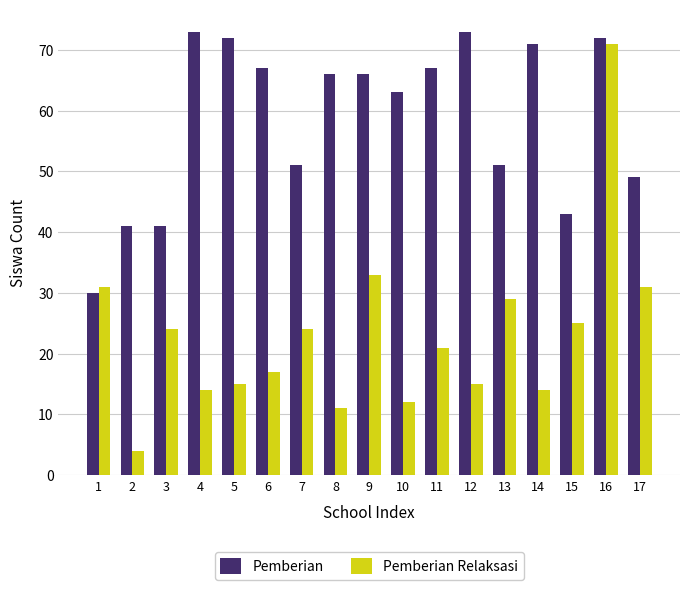

The value of Pemberian at 4 is 111. True or false?

False